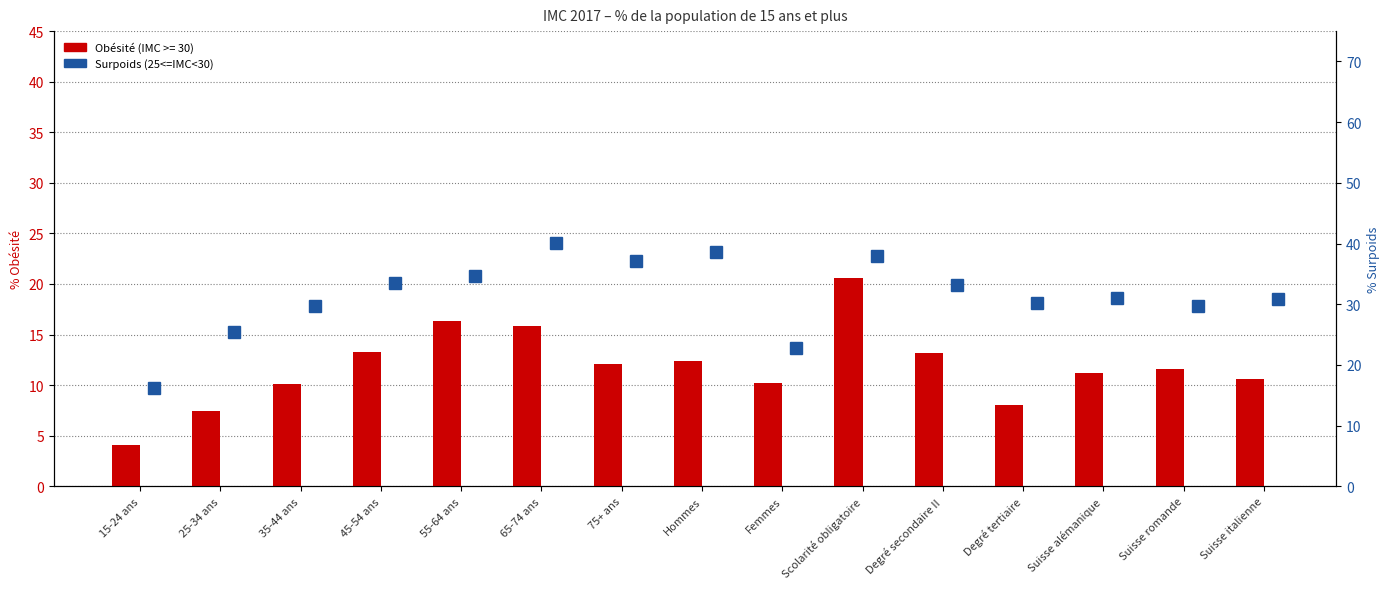

Are the bars grouped side by side (vs. stacked)?

No